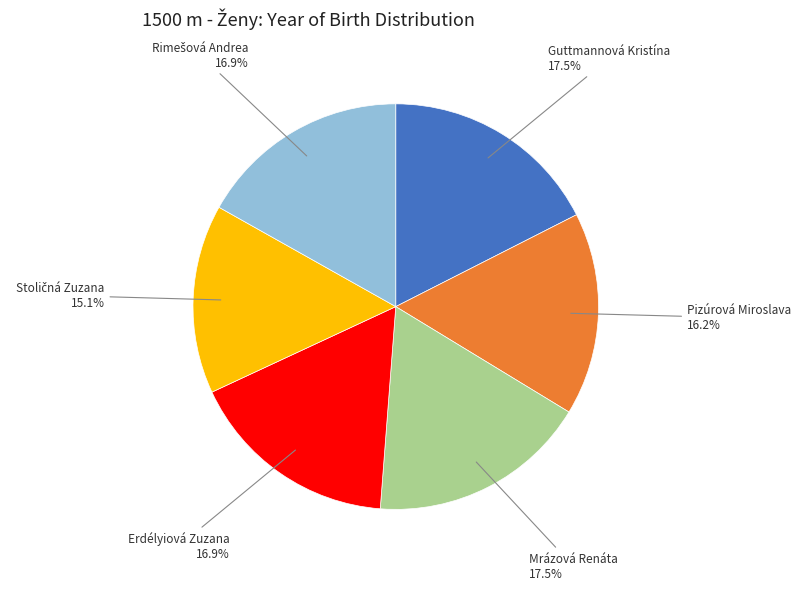

Does Erdélyiová Zuzana represent more than half of the total?

No